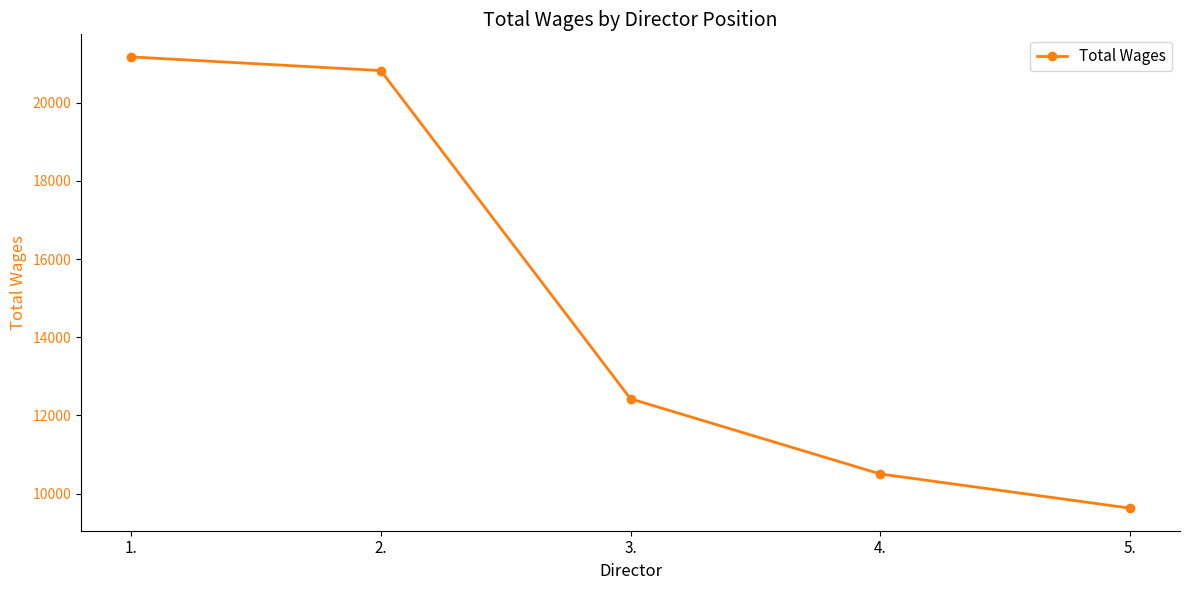

Reading right to left, what are all the values shown in this chart?

5.=9625	4.=10500	3.=12425	2.=20825	1.=21175